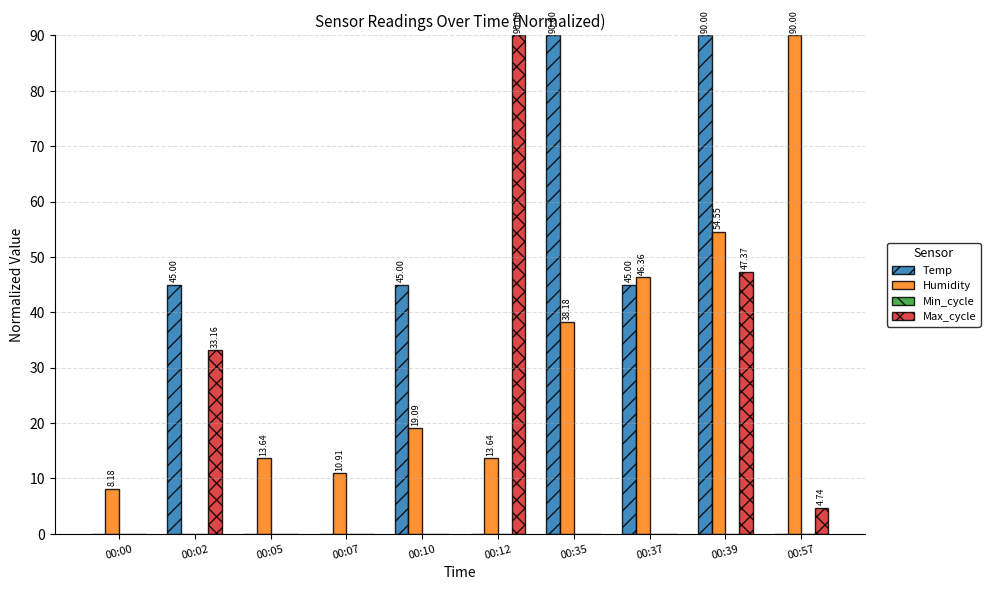

What is the spread (max minus min) of values at 00:05?

13.6